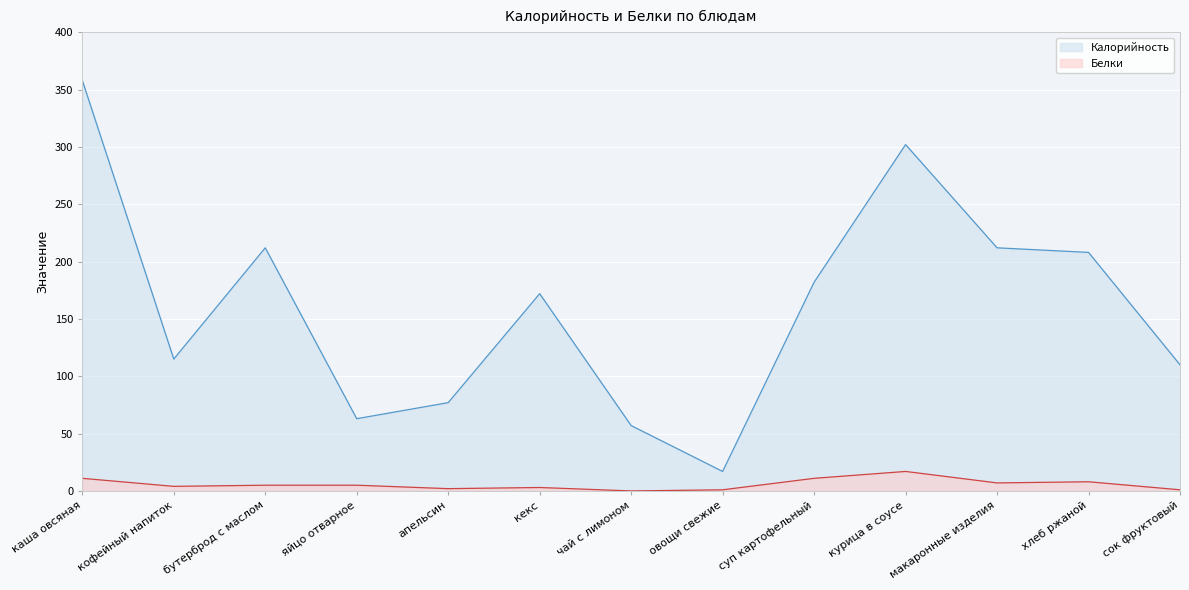

Which series has the largest total across all categories?

Калорийность